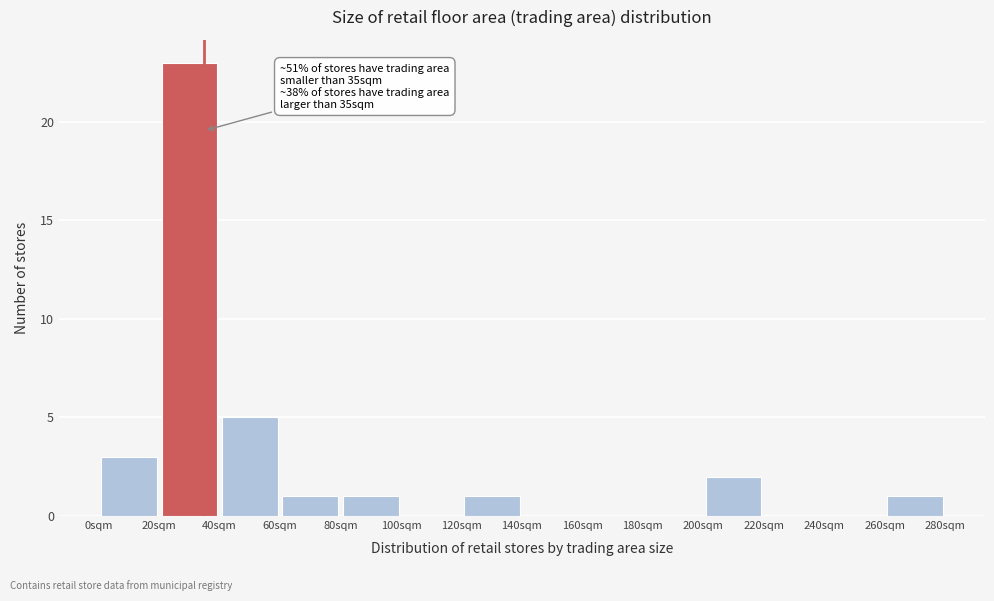

Over which range of the x-axis is the bar tallest?

20 to 40